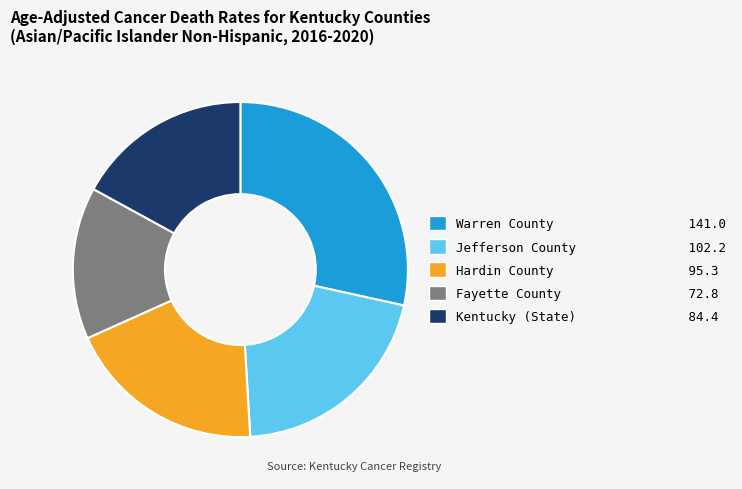

Is the sum of Kentucky (State) 84.4 and Warren County 141.0 greater than half?

No